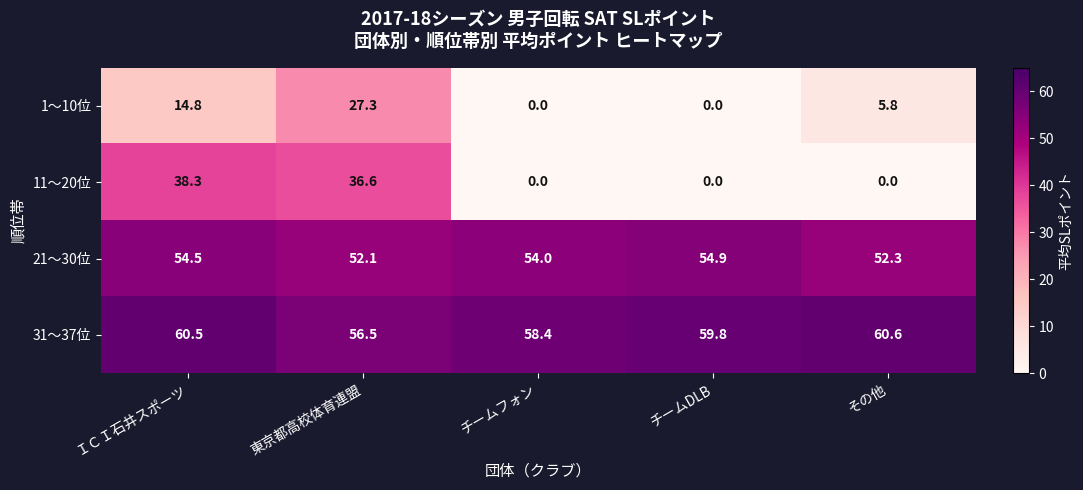

What is the highest value of the 1〜10位 series?

27.3